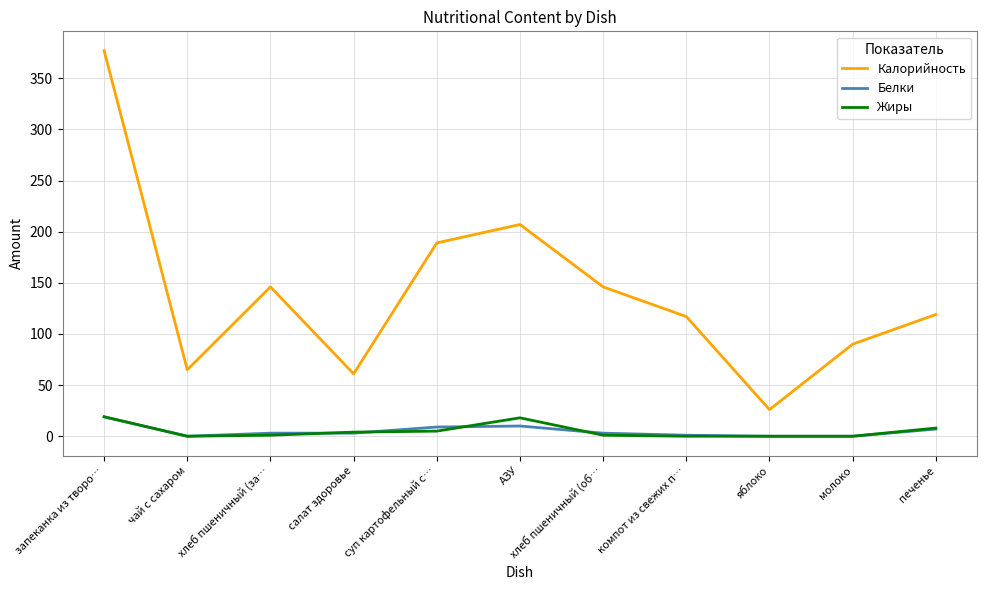

At which label does Калорийность reach its peak?

запеканка из творо…